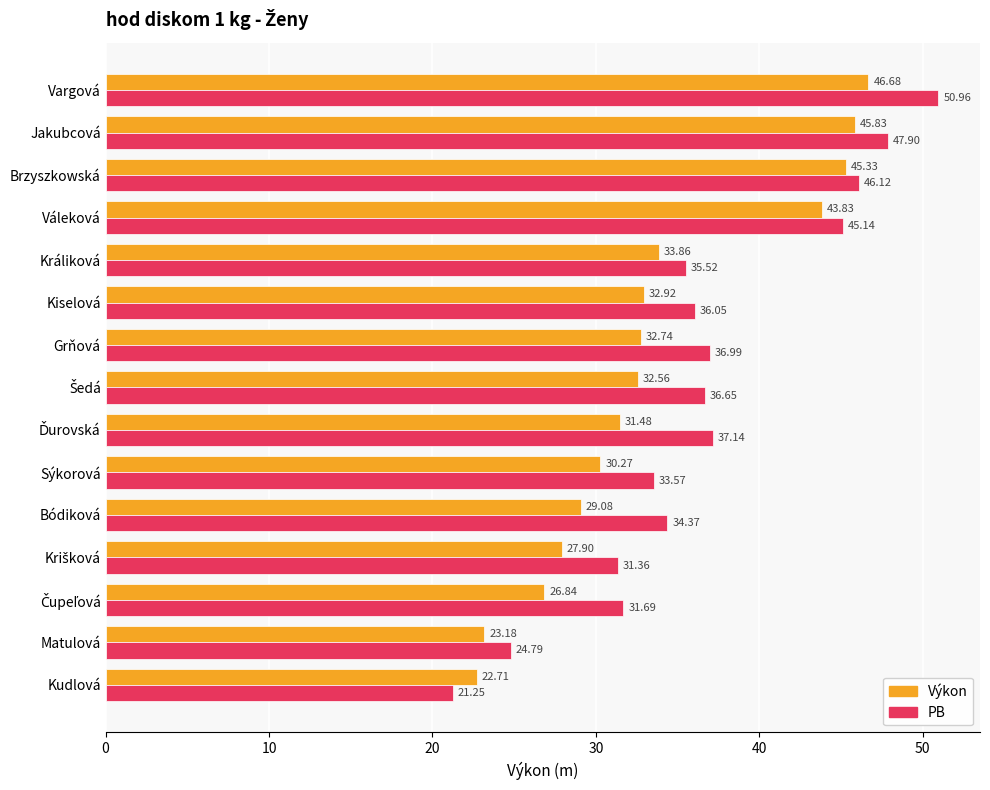

What is the average value of the PB series?

36.6